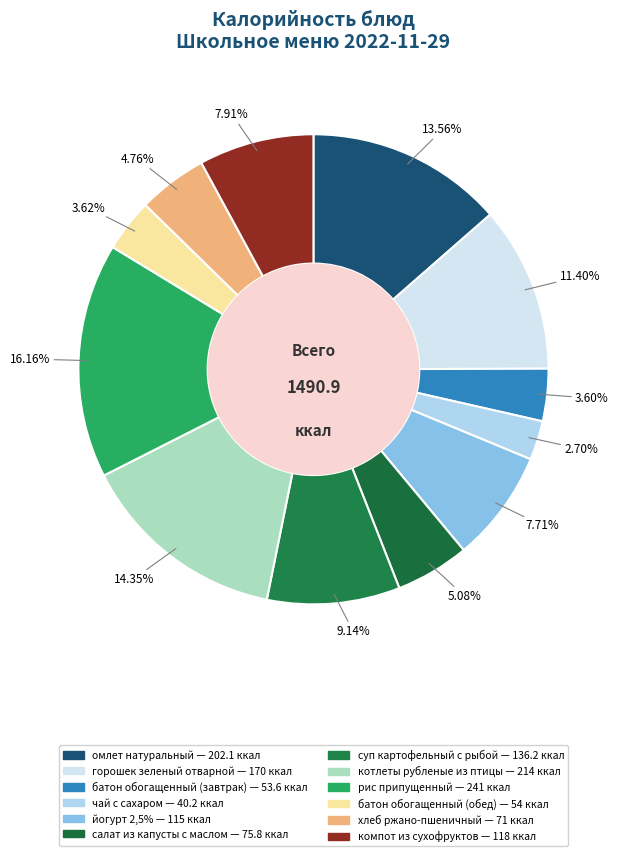

How many slices are in this pie chart?

12